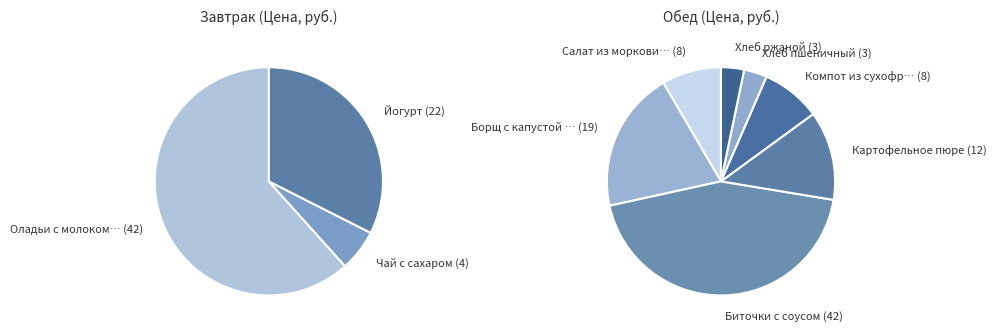

How many slices are in this pie chart?

10